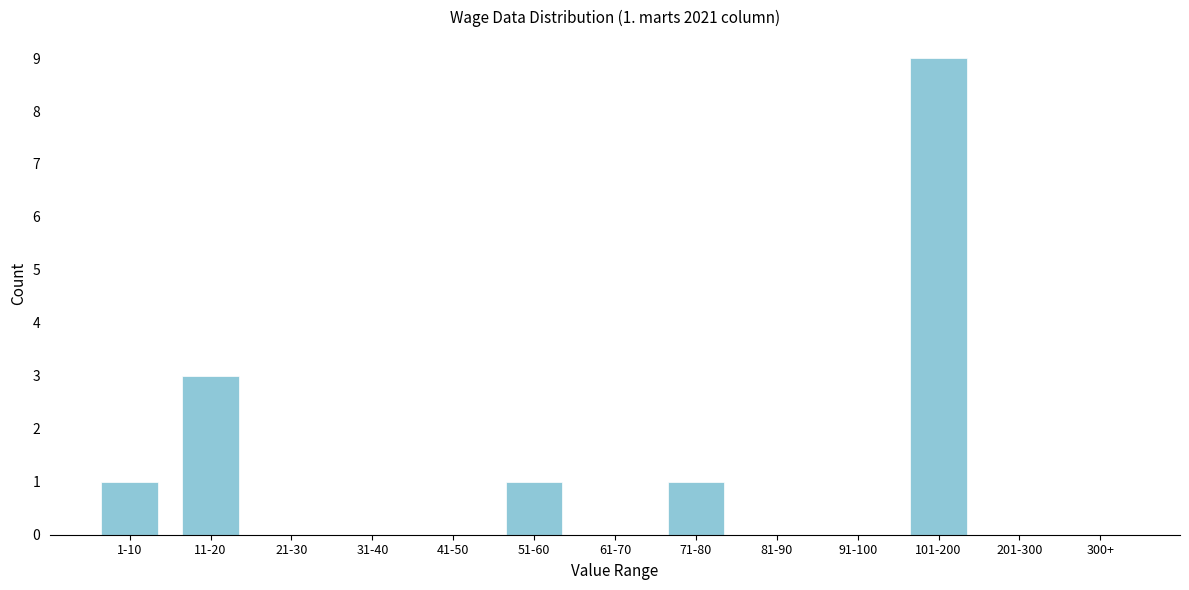

Reading left to right, transcribe all the data shown in this chart.

1-10=1	11-20=3	21-30=0	31-40=0	41-50=0	51-60=1	61-70=0	71-80=1	81-90=0	91-100=0	101-200=9	201-300=0	300+=0